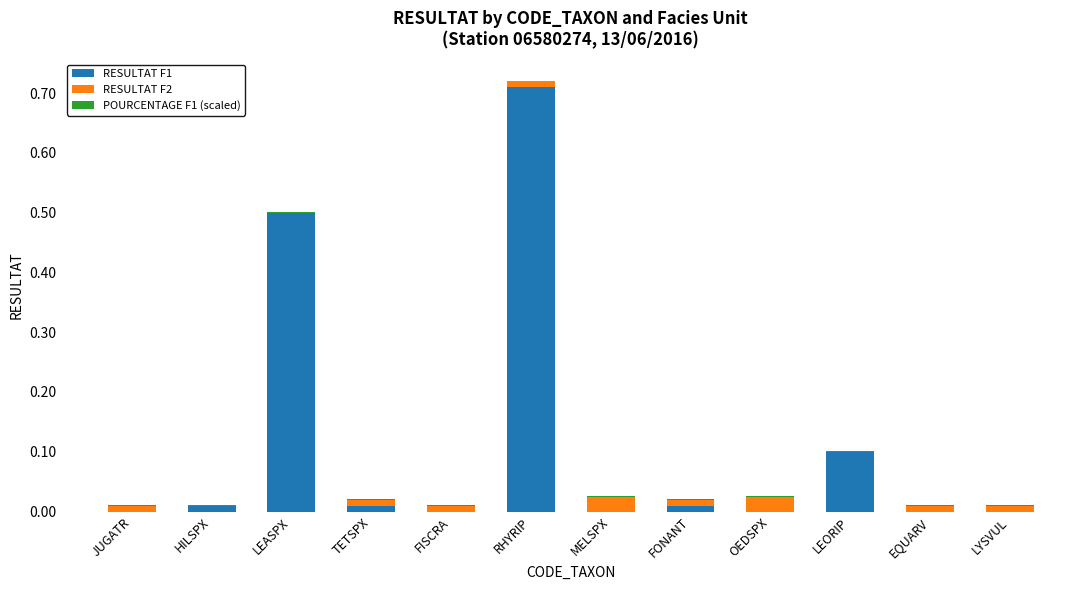

At which category is the sum across all series the highest?

RHYRIP